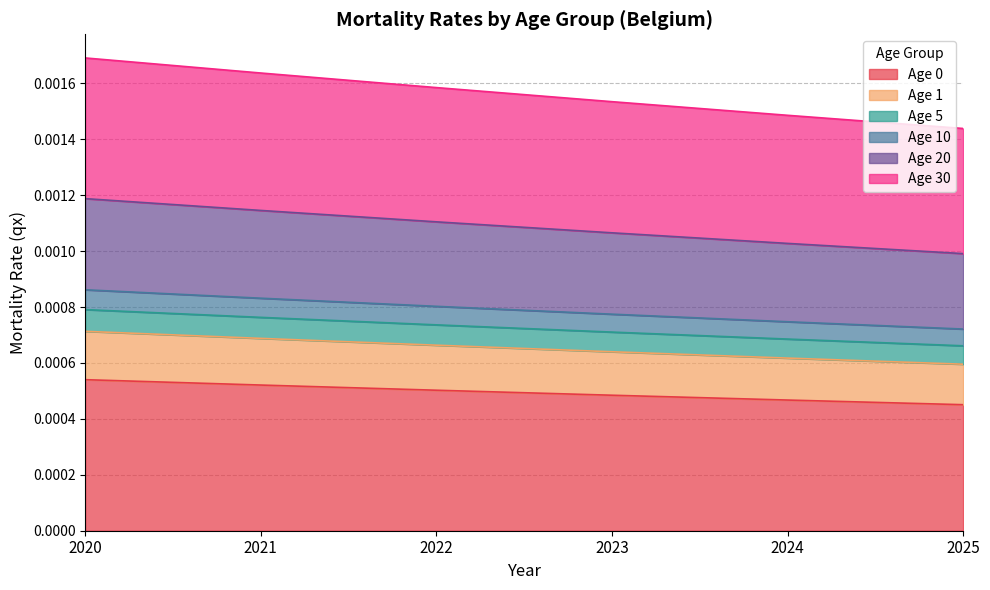

True or false: Age 20 and Age 30 intersect in this chart.

False